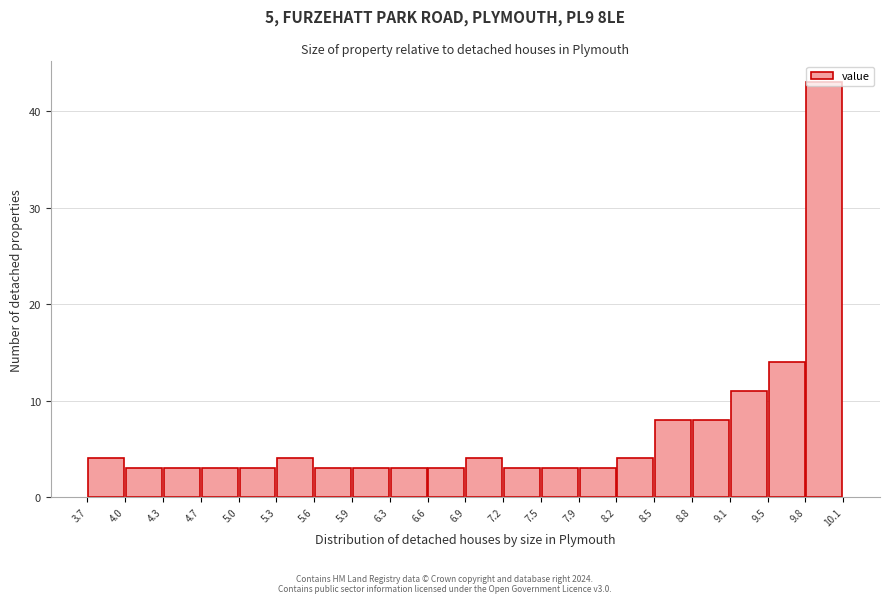

Reading left to right, transcribe this chart: for each bar, give the range it covers on the x-axis and its height. The values are not printed on the chart, so give them approximately, as read against the axis.

3.7 to 4.0: 4
4.0 to 4.3: 3
4.3 to 4.7: 3
4.7 to 5.0: 3
5.0 to 5.3: 3
5.3 to 5.6: 4
5.6 to 5.9: 3
5.9 to 6.3: 3
6.3 to 6.6: 3
6.6 to 6.9: 3
6.9 to 7.2: 4
7.2 to 7.5: 3
7.5 to 7.9: 3
7.9 to 8.2: 3
8.2 to 8.5: 4
8.5 to 8.8: 8
8.8 to 9.1: 8
9.1 to 9.5: 11
9.5 to 9.8: 14
9.8 to 10.1: 43